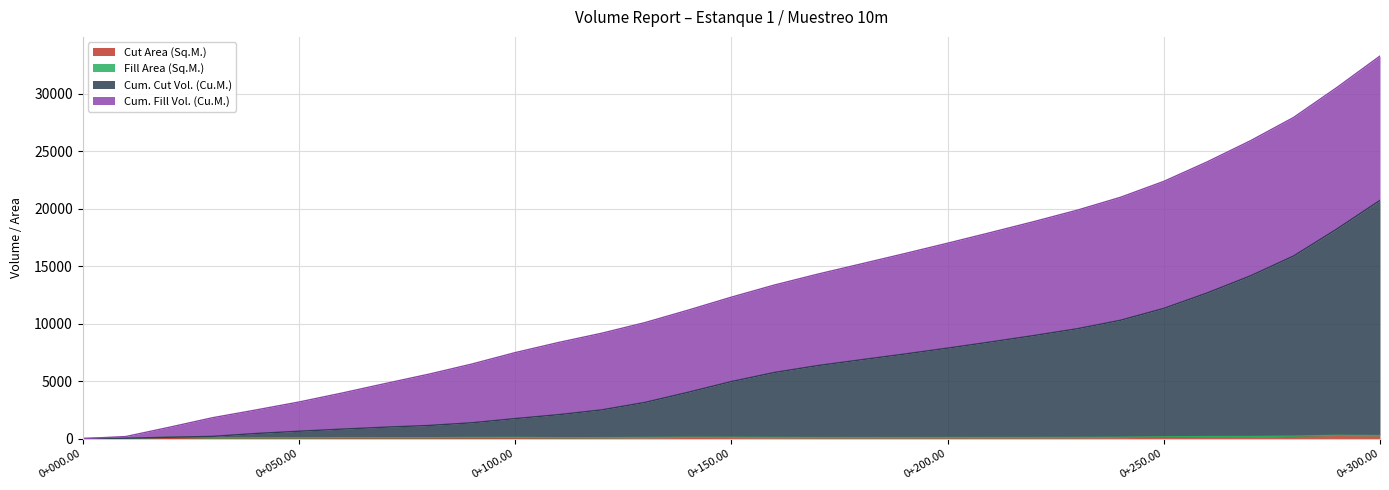

True or false: Cum. Cut Vol. (Cu.M.) has more than 1 interior local peaks.

False